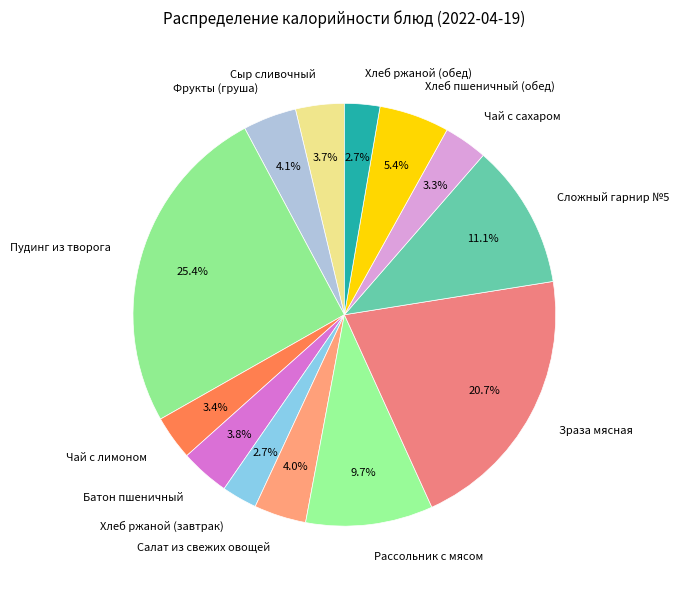

Does any single category account for the majority?

No